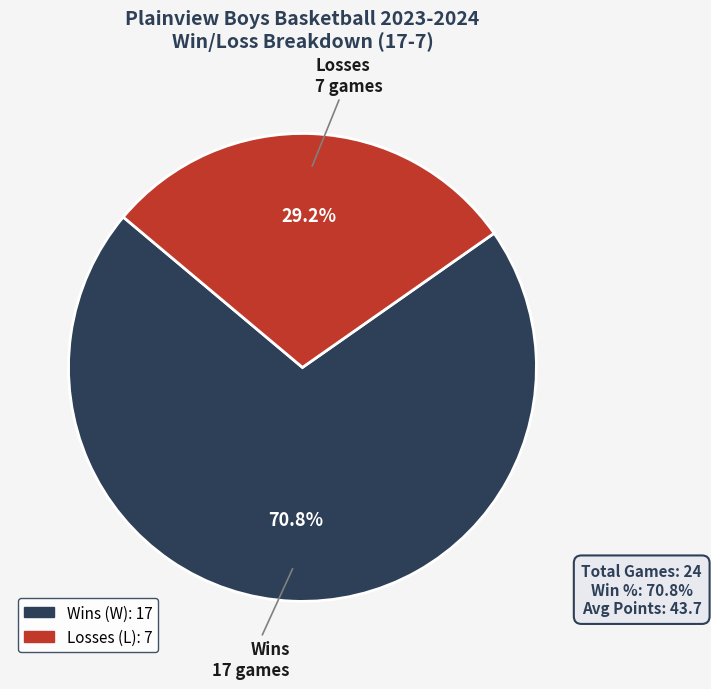

Is there a majority slice in this chart?

Yes